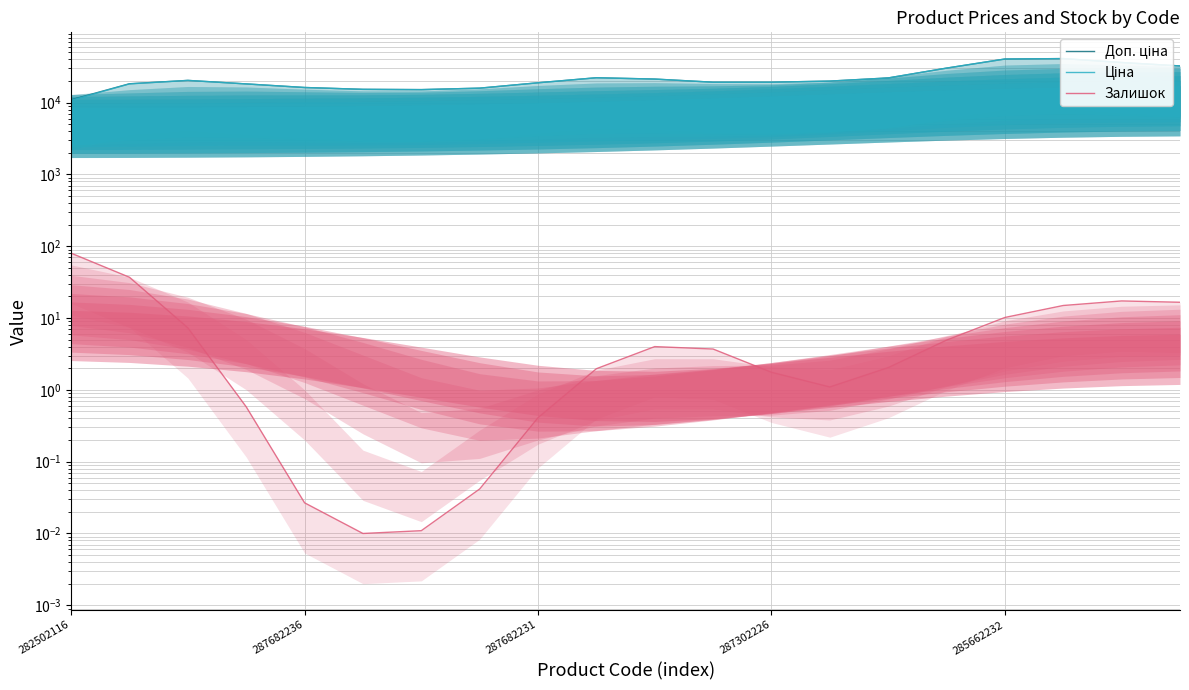

What is the difference between the highest and lowest values at 18?

36222.7